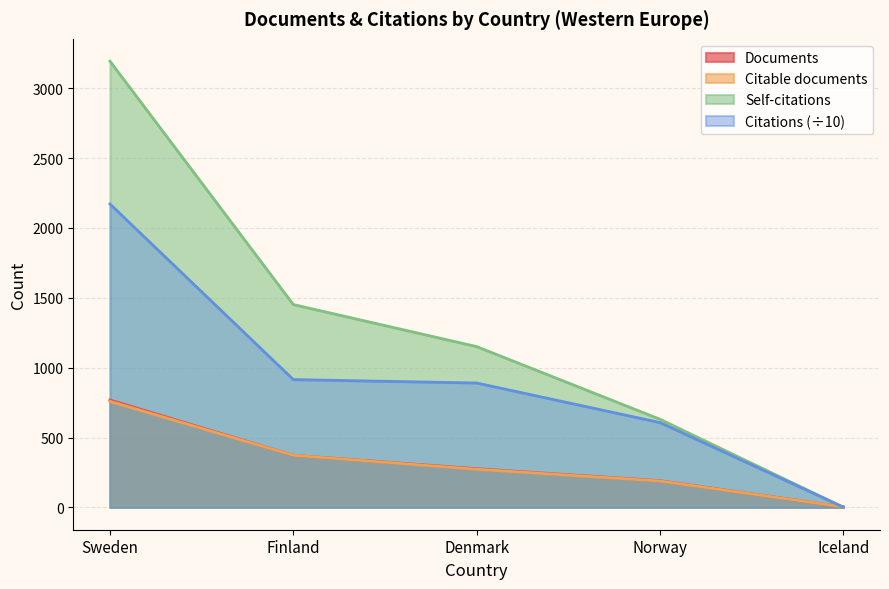

How many values in the Citations series are below 890?

2